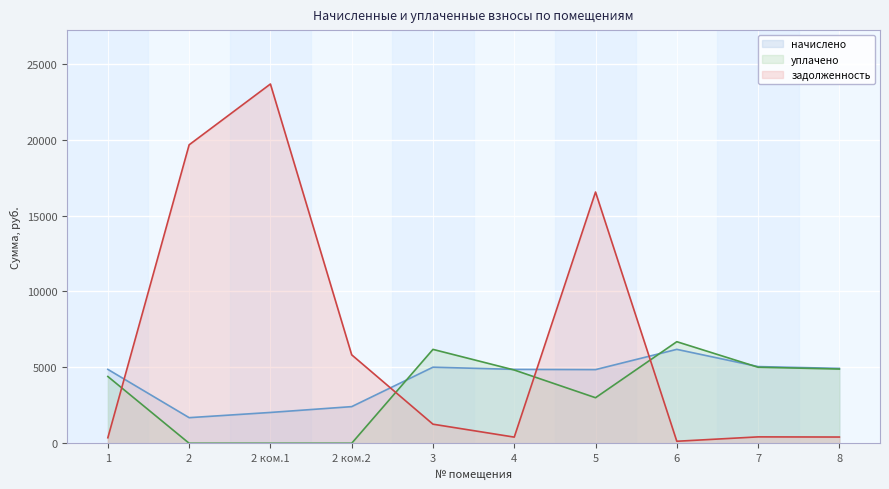

True or false: уплачено has a value of 1991.6 at 6.

False